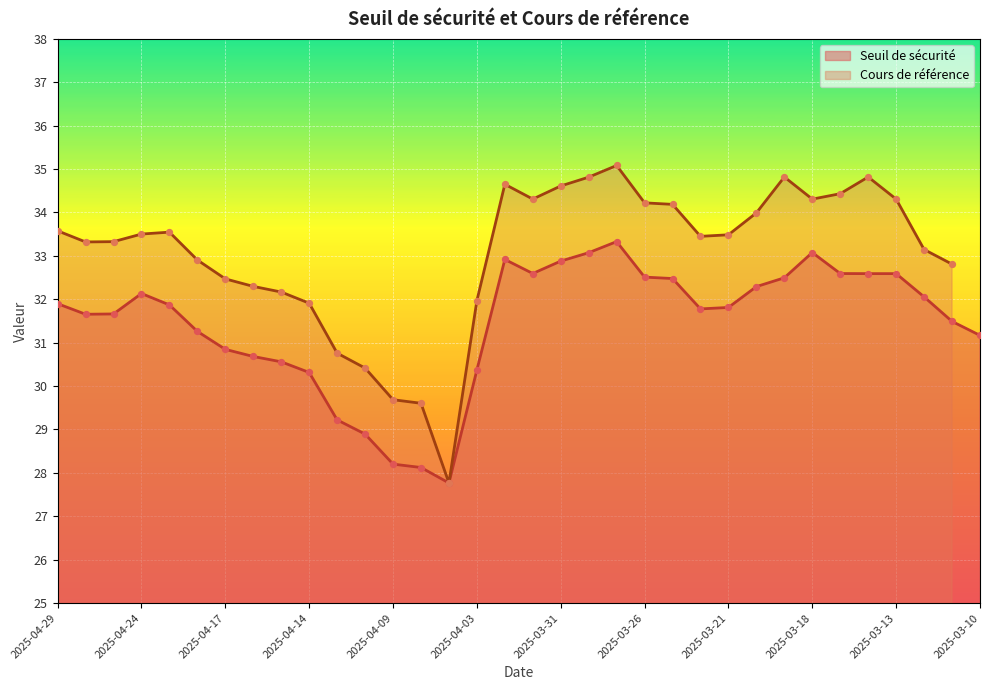

Which has a higher value, 2025-04-10 or 2025-04-17?

2025-04-17